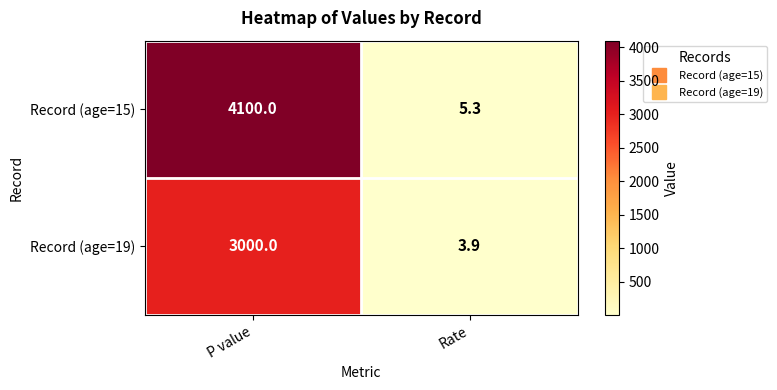

What is the spread (max minus min) of values at Rate?

1.4